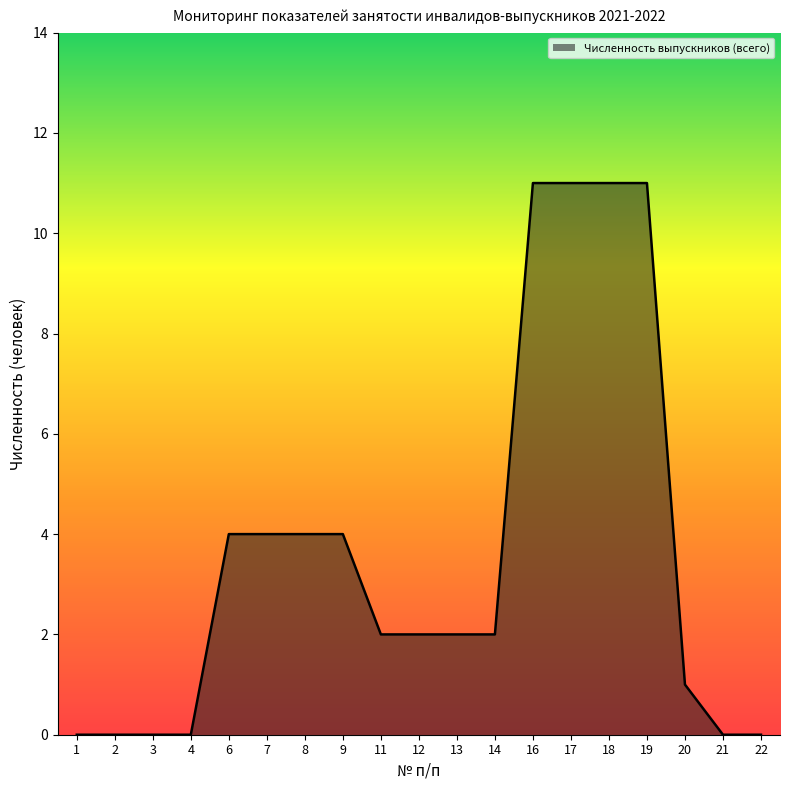

What is the difference between the values at 19 and 7?

7